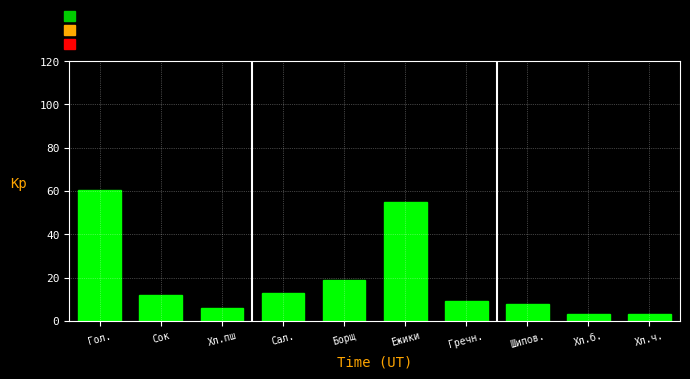

Reading left to right, extract all data points from this chart.

Гол.=60.5	Сок=12.0	Хл.пш=6.2	Сал.=13.0	Борщ=19.0	Ежики=55.0	Гречн.=9.0	Шипов.=8.0	Хл.б.=3.1	Хл.ч.=3.1